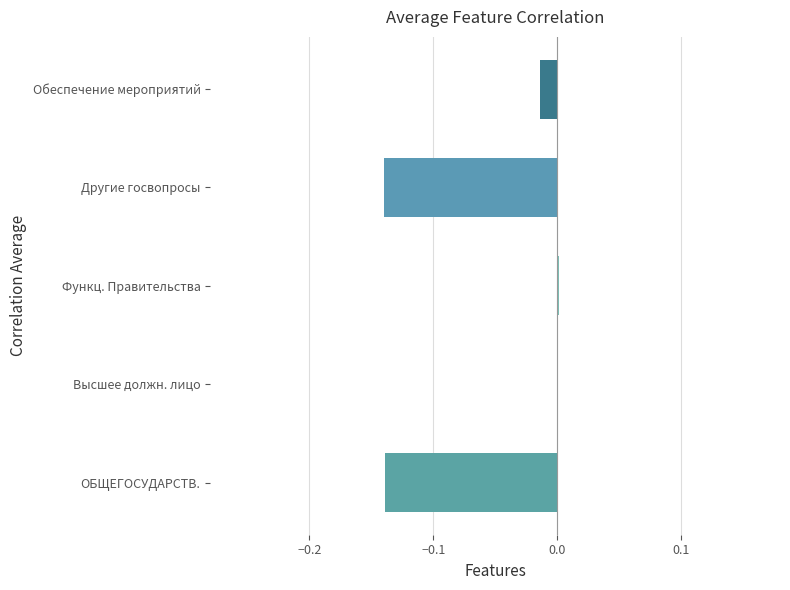

How many distinct data groups are displayed?

1